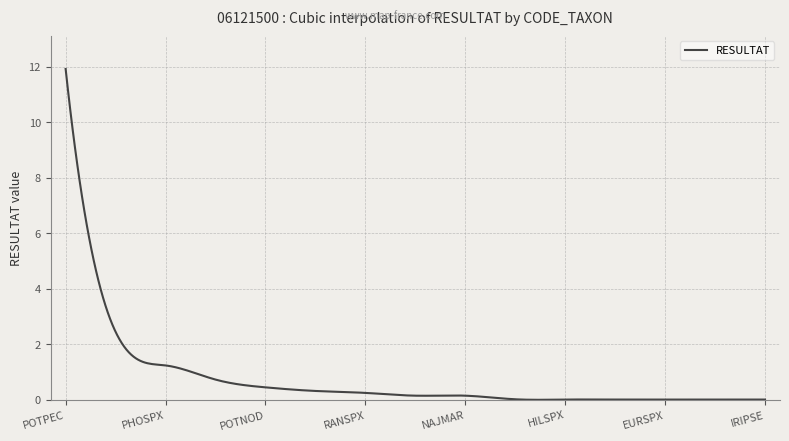

How many lines are shown in the chart?

1